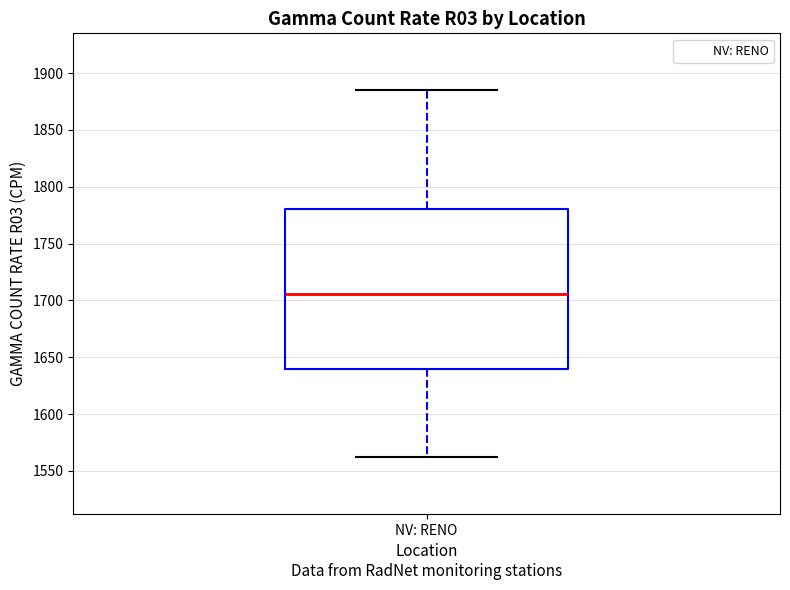

Where is the lower edge of the box for NV: RENO on the y-axis? The values are not printed on the chart, so give them approximately, as read against the axis.

1640